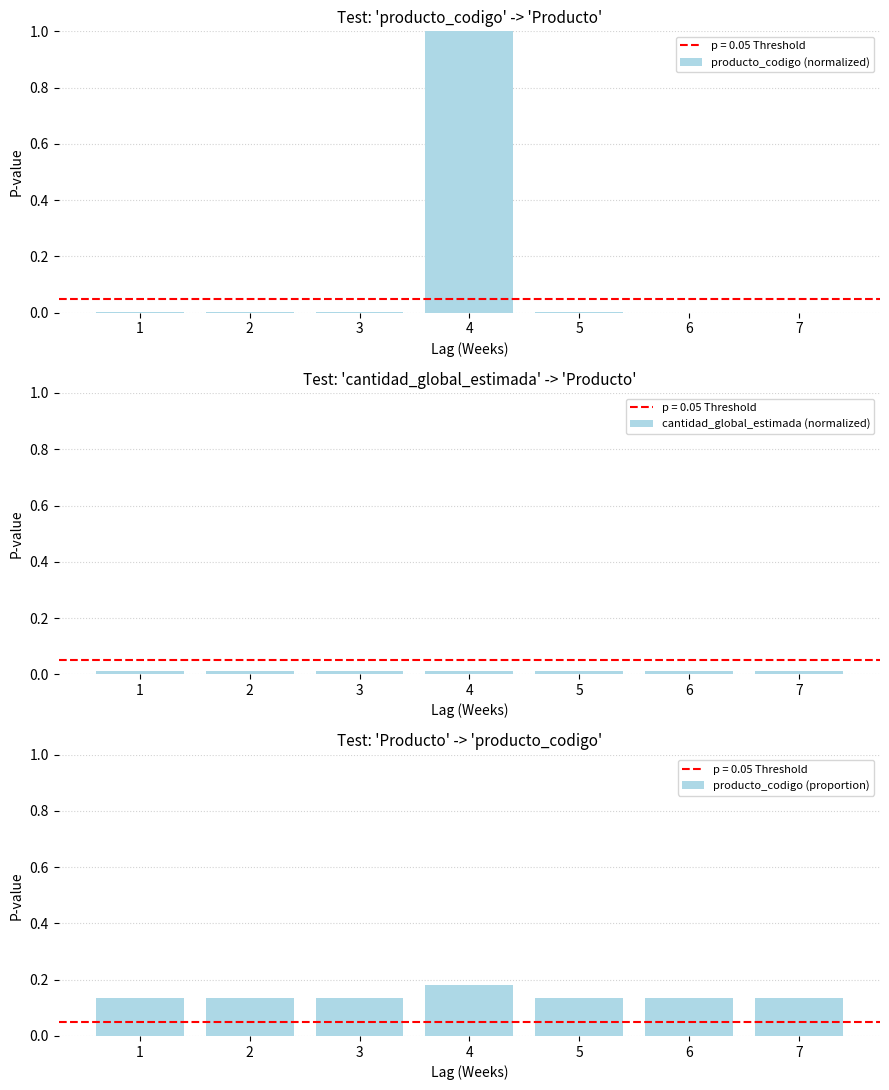

How many groups of bars are there?

7